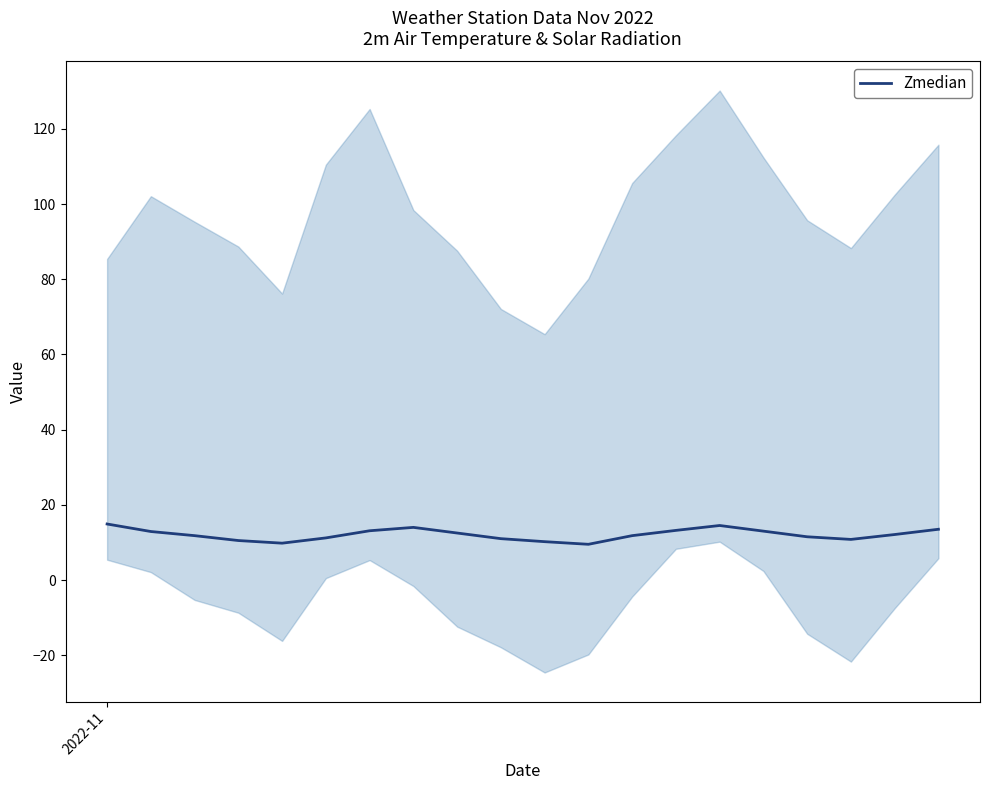

Count the number of values greater than 12.

10